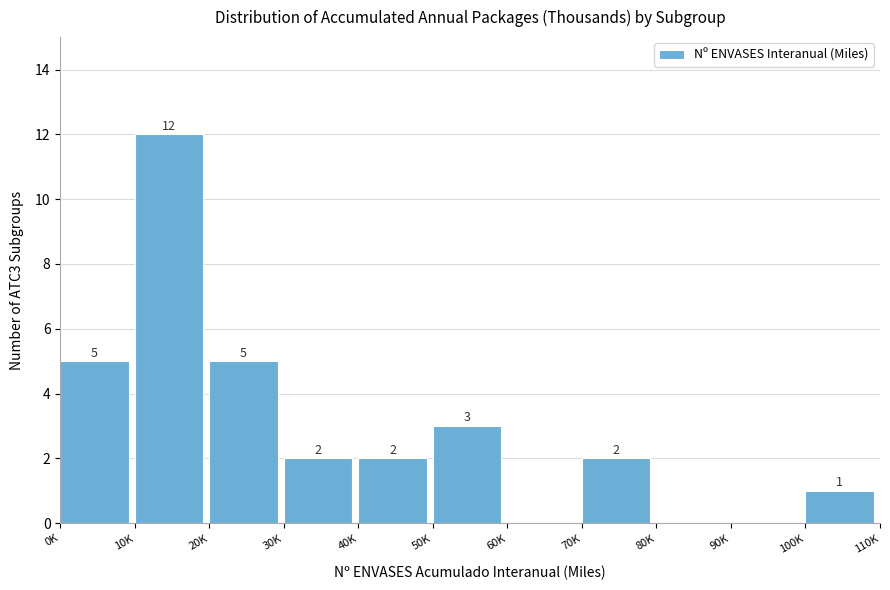

Reading right to left, what are all the values shown in this chart?

100K=1	90K=0	80K=0	70K=2	60K=0	50K=3	40K=2	30K=2	20K=5	10K=12	0K=5